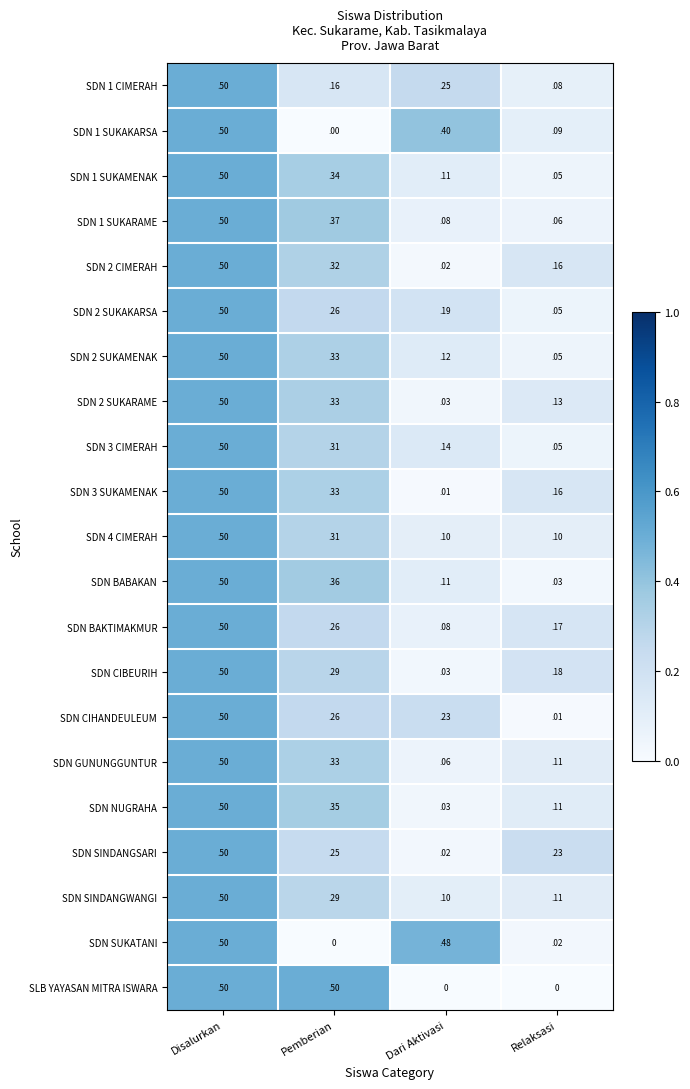

At which label does SDN 2 SUKARAME reach its peak?

Disalurkan